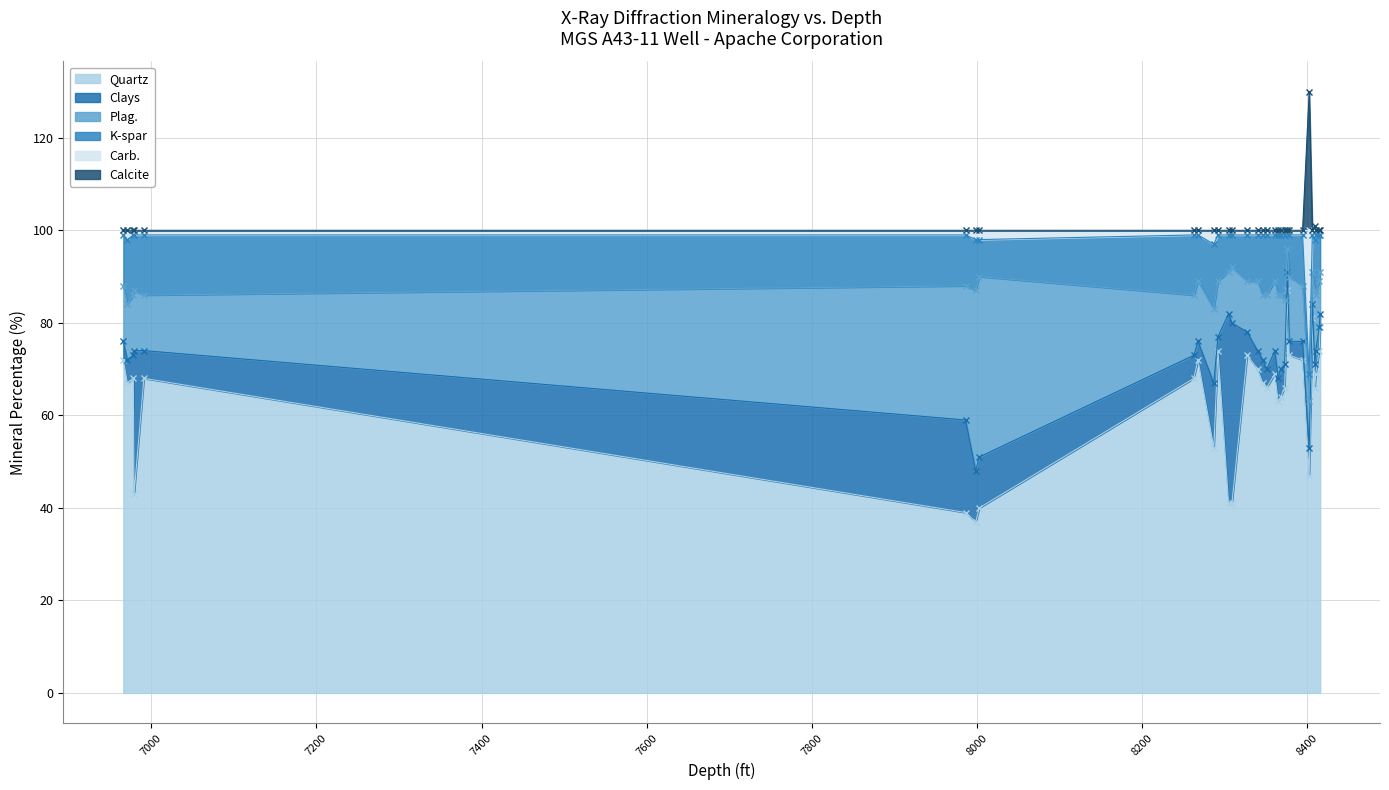

The value of Quartz at 8406.3 is 17. True or false?

False